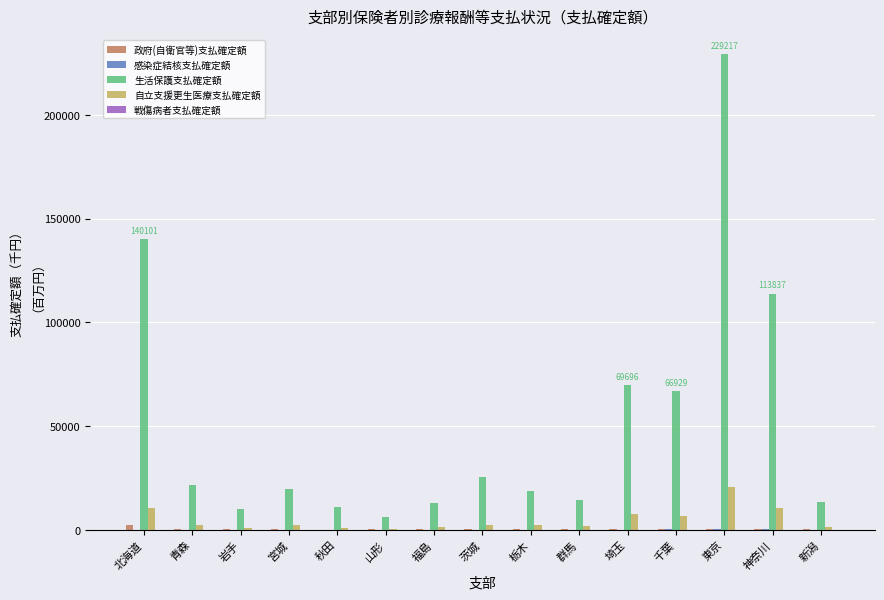

Count the number of data series in this chart.

5